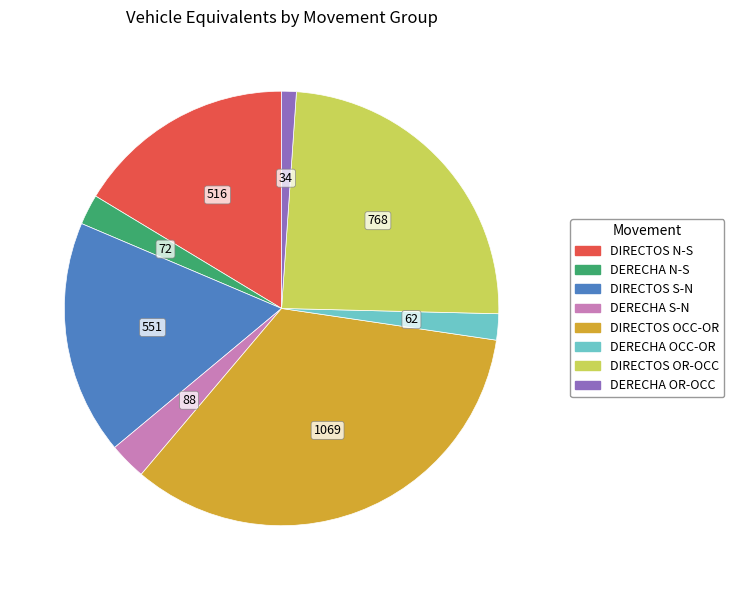

Does any single category account for the majority?

No